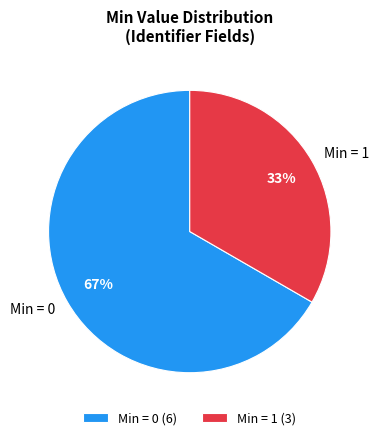

To the nearest percent, what is the combined percentage of Min = 1 and Min = 0?

100%